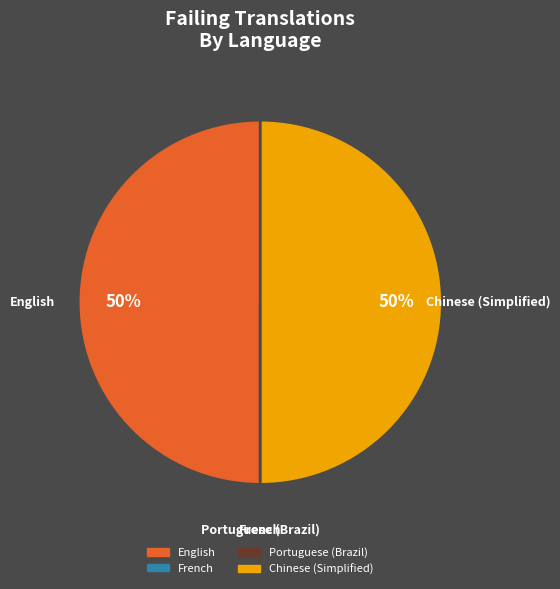

Do Chinese (Simplified) and English together represent more than half of the pie?

Yes